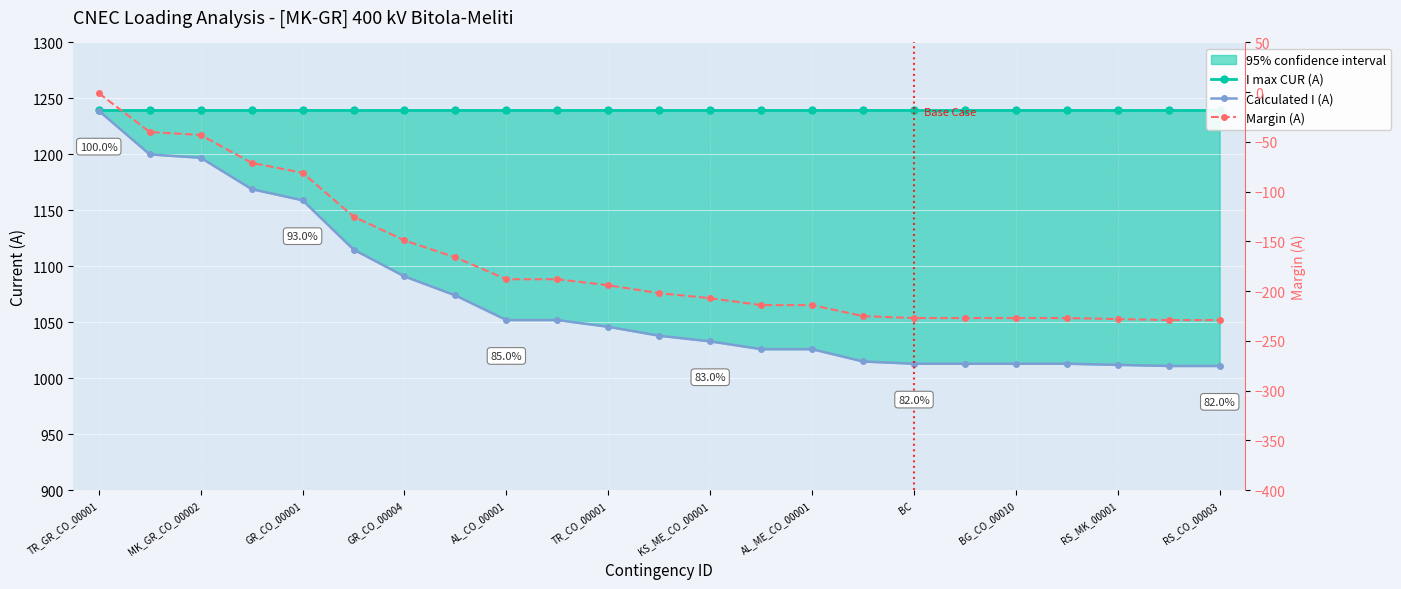

What is the sum of the I max CUR (A) values at TR_GR_CO_00001 and GR_CO_00001?

2480